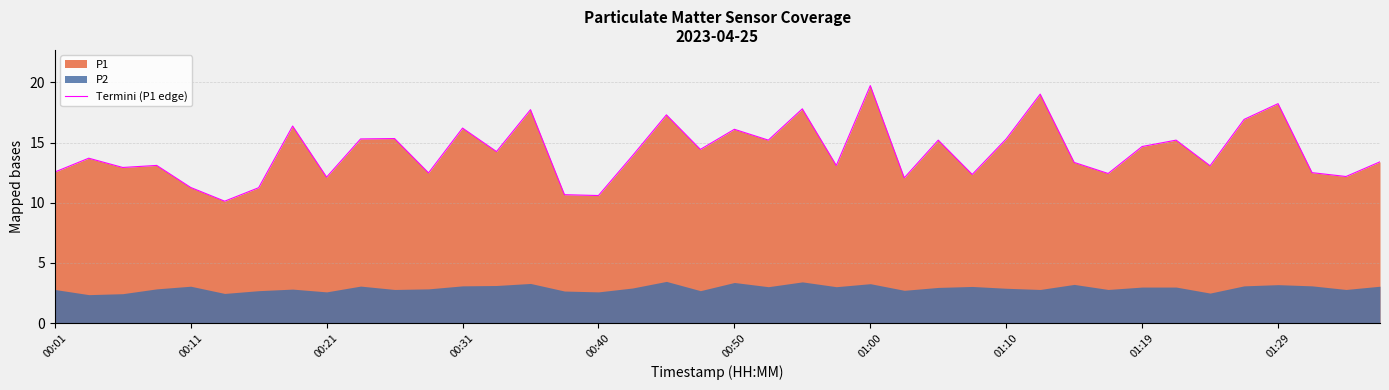

What is the lowest value of the Termini (P1 edge) series?

10.1